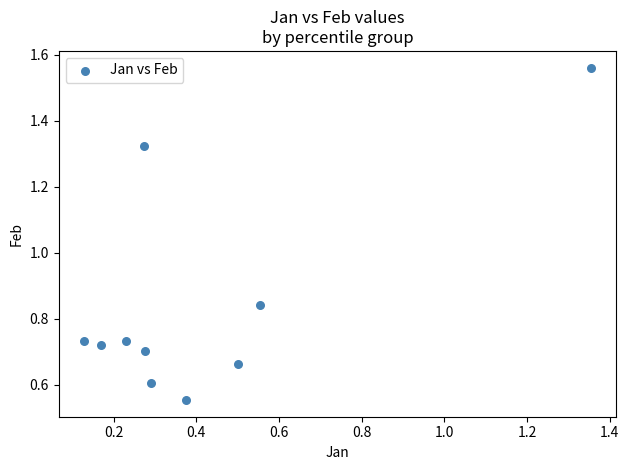

What is the average X value?

0.4